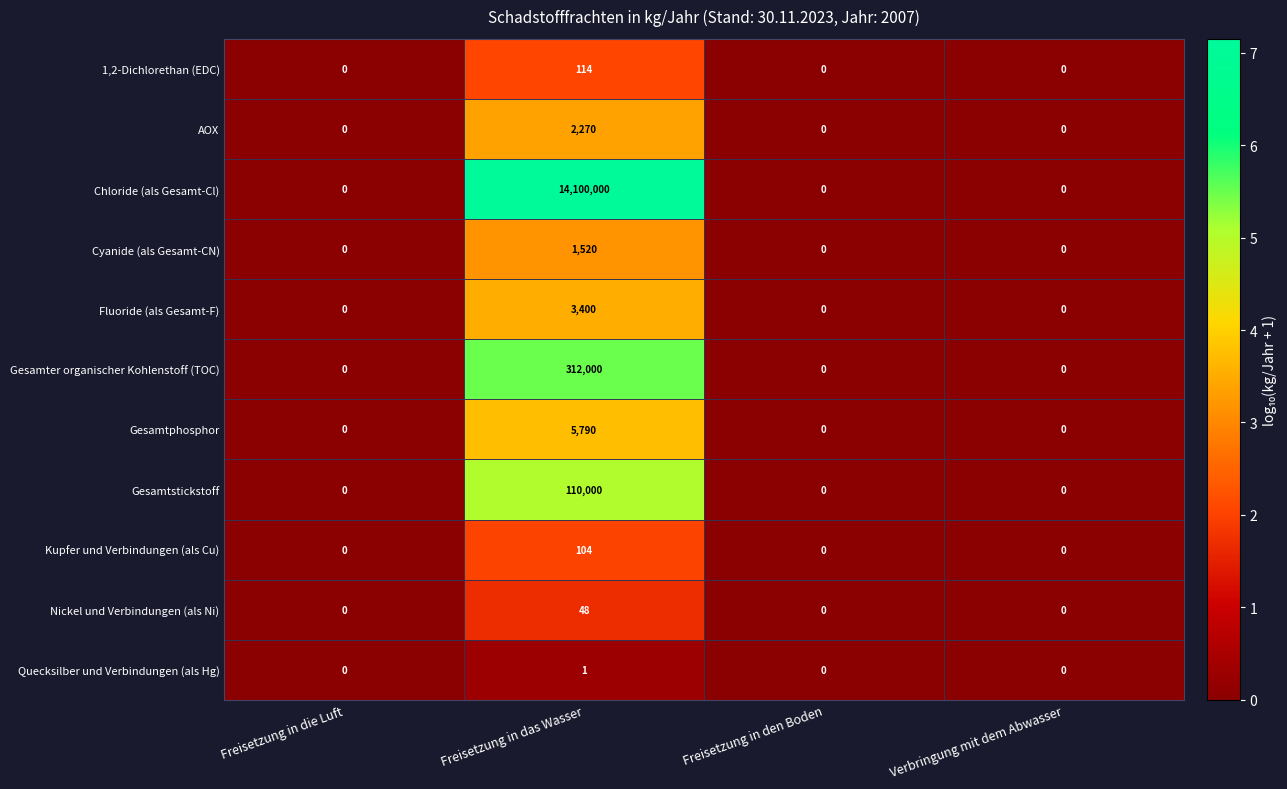

What is the sum of all Cyanide (als Gesamt-CN) values?

1520